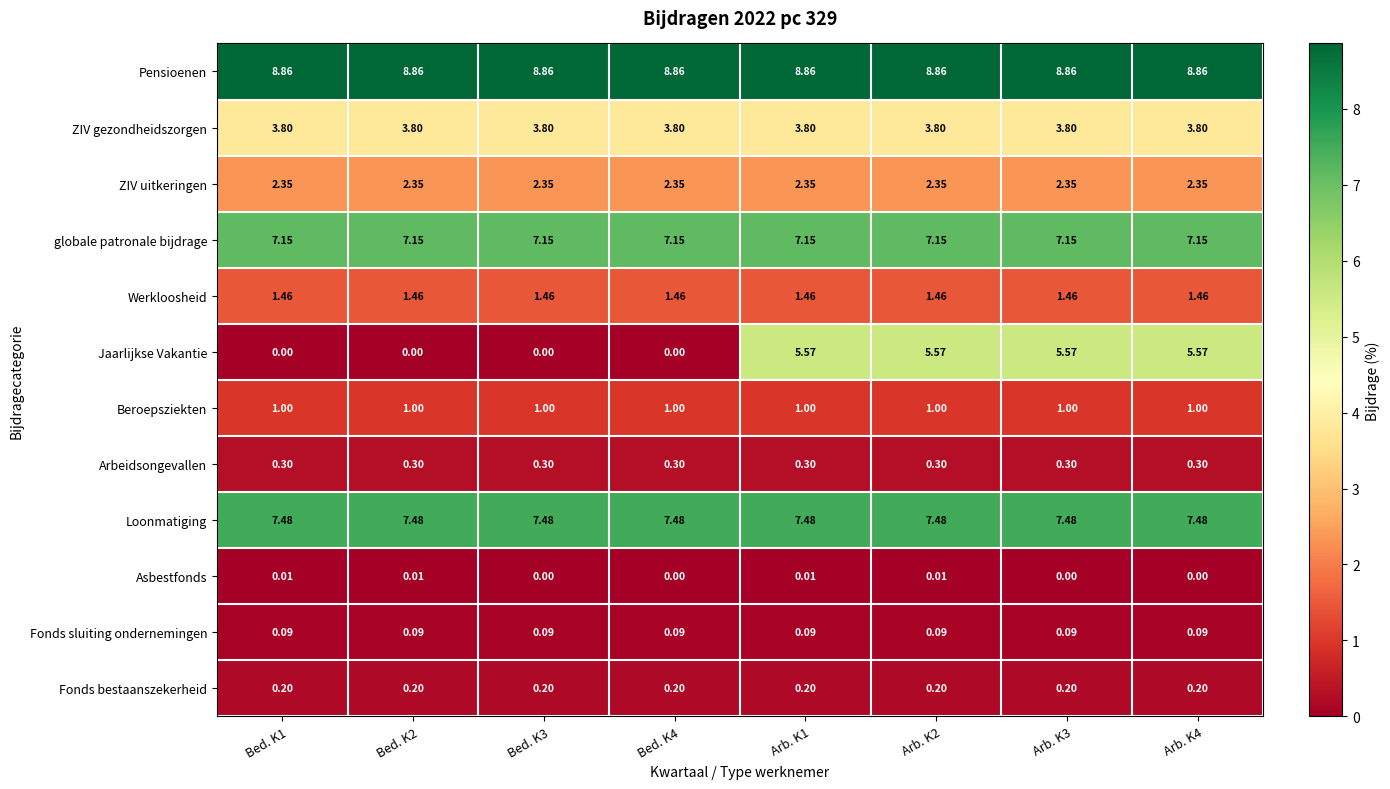

Rank the series by their maximum value, from lowest to highest.

Asbestfonds, Fonds sluiting ondernemingen, Fonds bestaanszekerheid, Arbeidsongevallen, Beroepsziekten, Werkloosheid, ZIV uitkeringen, ZIV gezondheidszorgen, Jaarlijkse Vakantie, globale patronale bijdrage, Loonmatiging, Pensioenen